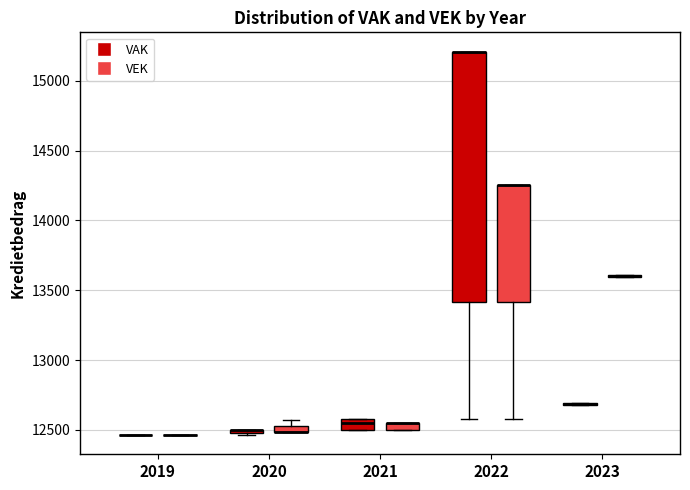

Where is the upper edge of the box for 2021 (VEK) on the y-axis? The values are not printed on the chart, so give them approximately, as read against the axis.

12550